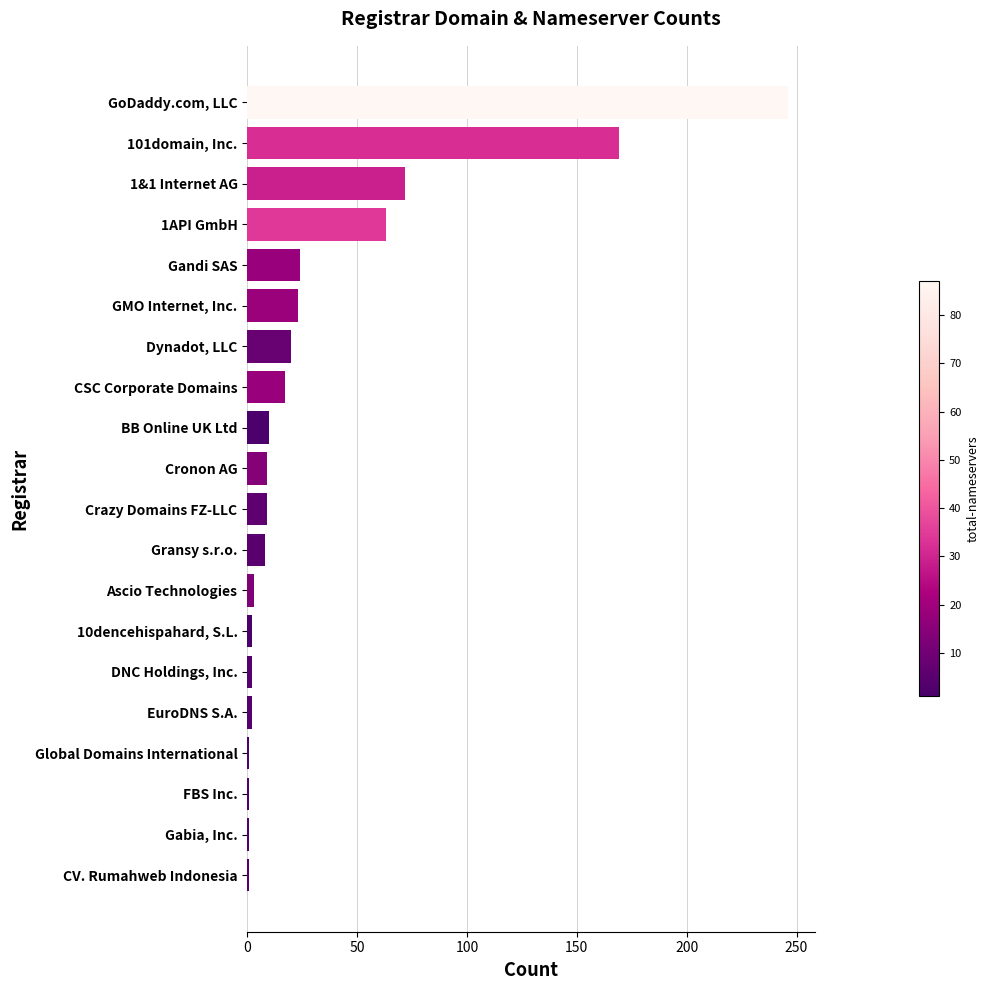

What is the difference between the maximum and minimum values?

245